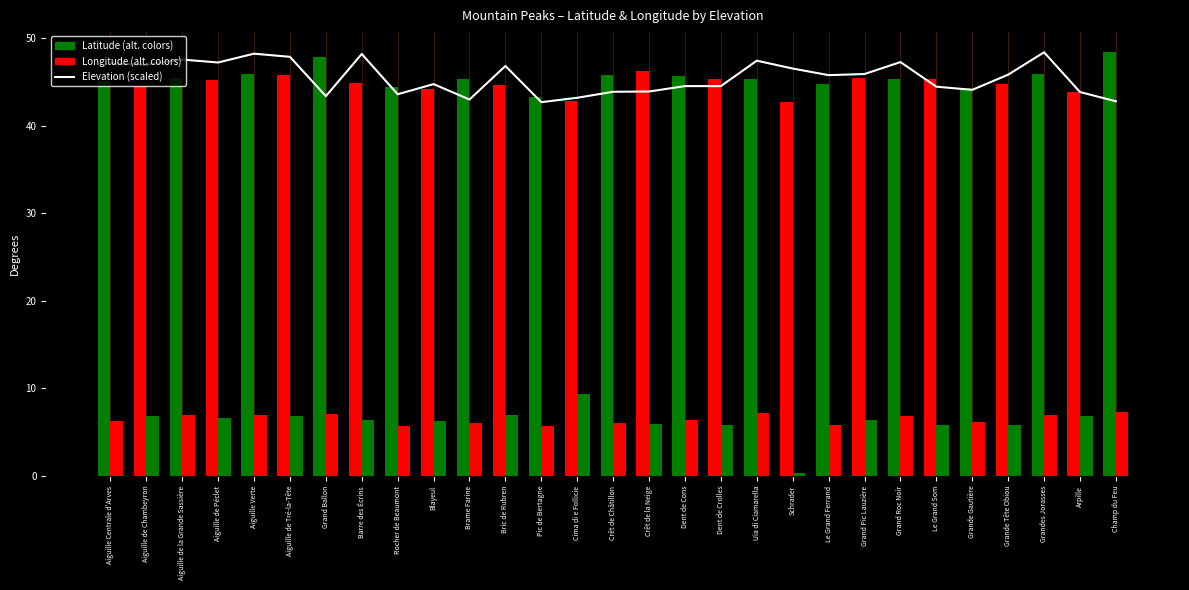

Between Aiguille de Péclet and Aiguille Verte, which series saw the biggest shift?

Elevation (scaled)